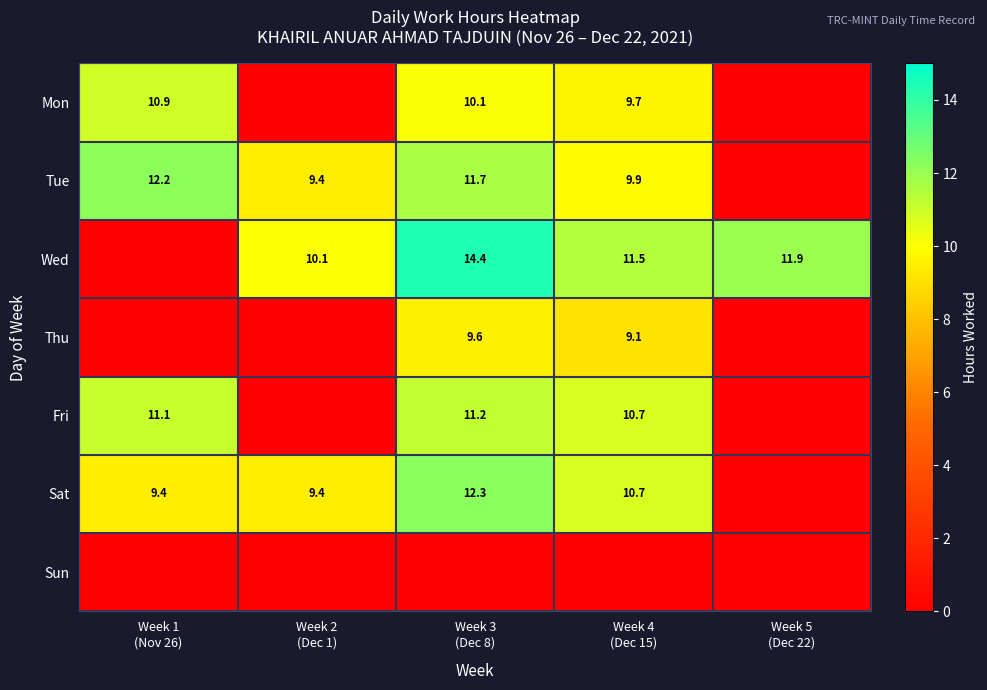

At which category is the sum across all series the highest?

Week 3
(Dec 8)